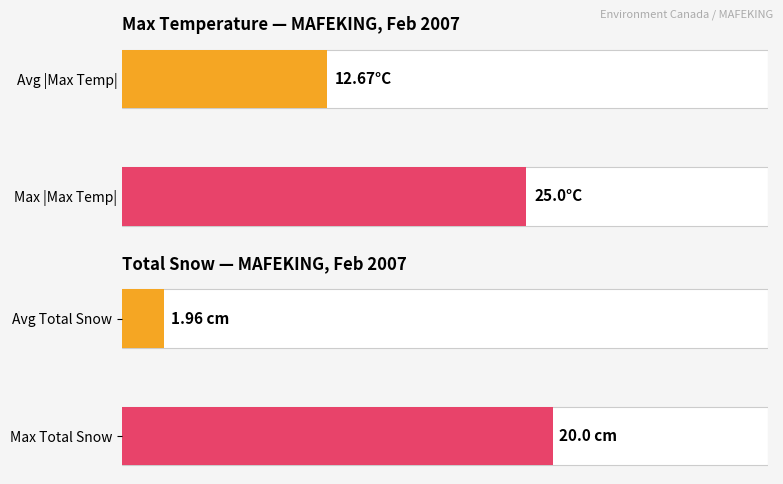

Are the bars grouped side by side (vs. stacked)?

Yes